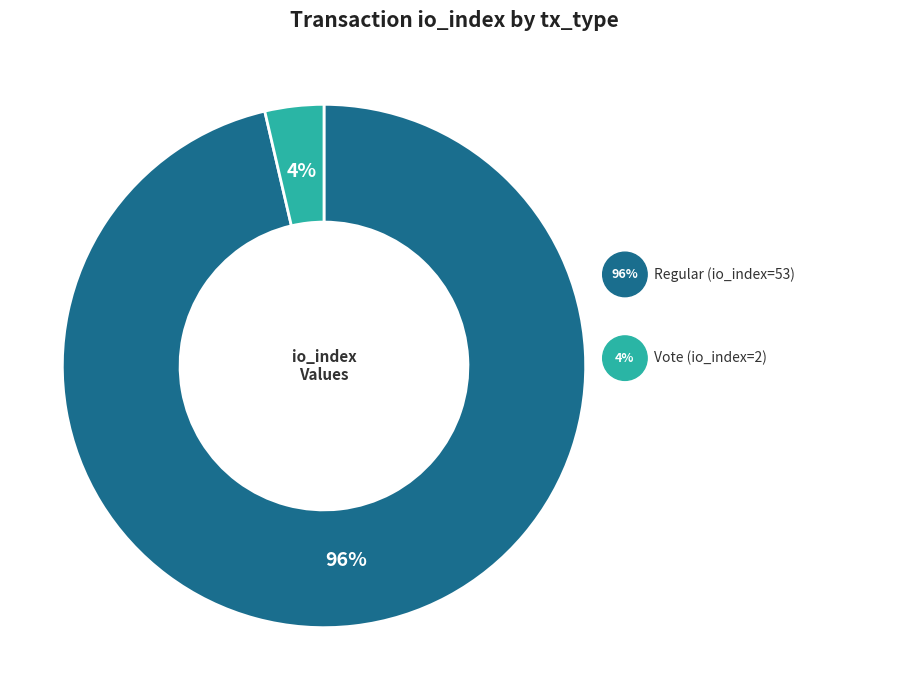

How many segments does this pie chart have?

2